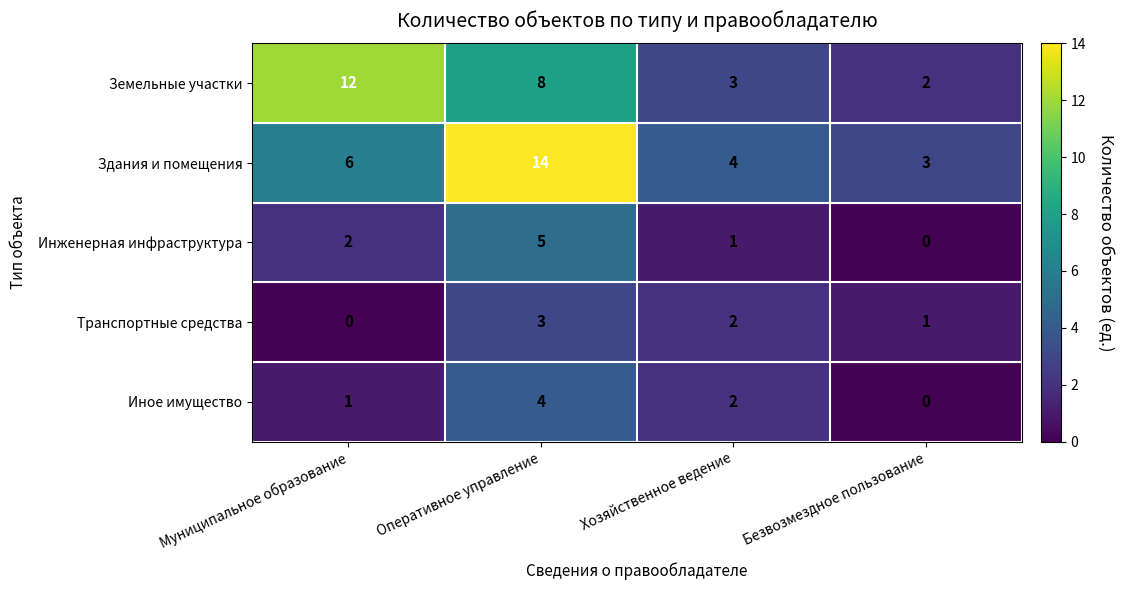

Reading left to right, extract all data points from this chart.

Земельные участки: 12	8	3	2
Здания и помещения: 6	14	4	3
Инженерная инфраструктура: 2	5	1	0
Транспортные средства: 0	3	2	1
Иное имущество: 1	4	2	0